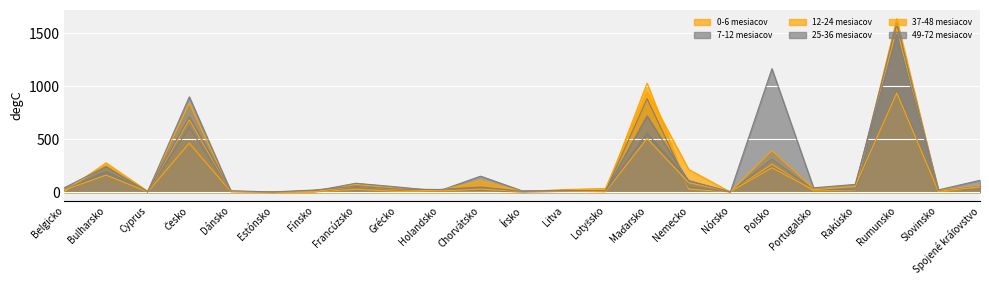

The value of 49-72 mesiacov at Poľsko is 243. True or false?

False